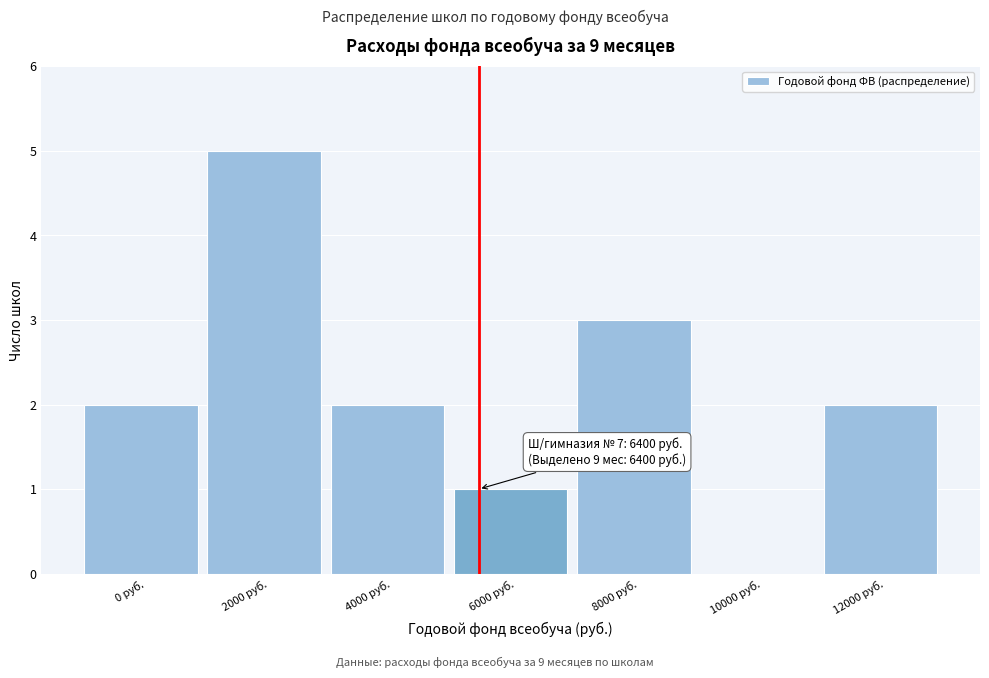

Reading left to right, extract all data points from this chart.

0 руб.=2	2000 руб.=5	4000 руб.=2	6000 руб.=1	8000 руб.=3	10000 руб.=0	12000 руб.=2